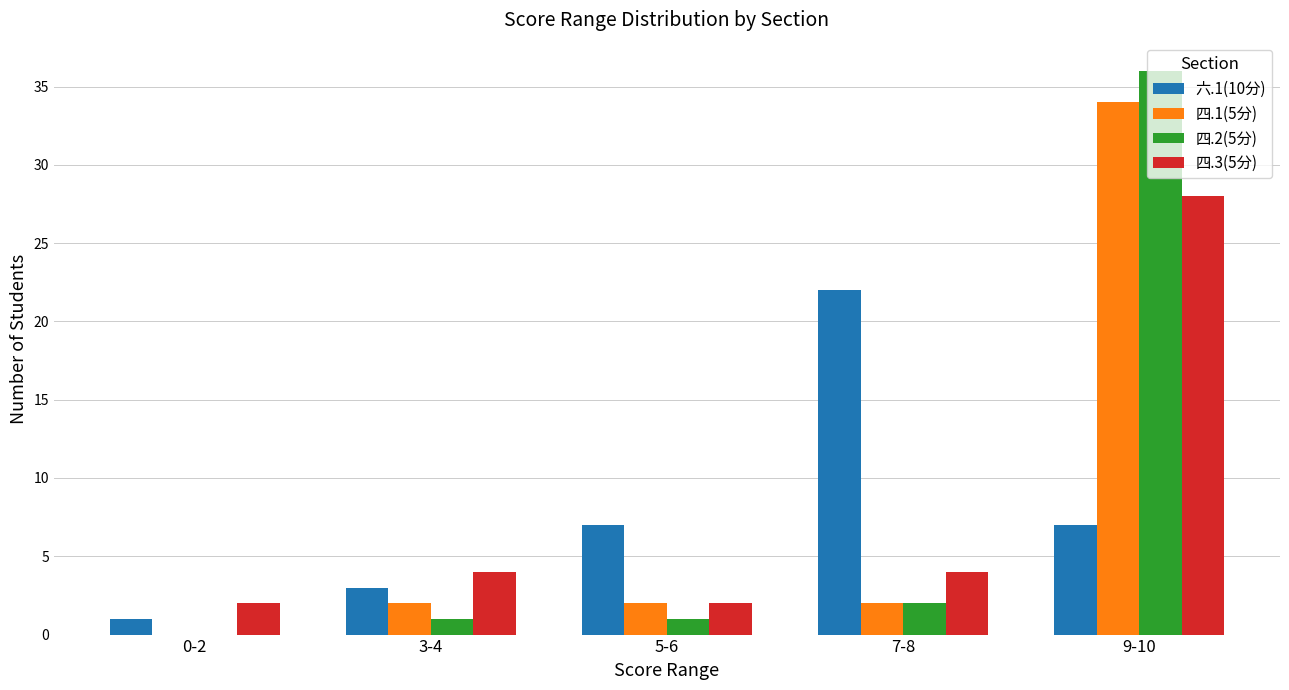

What is the sum of all 六.1(10分) values?

40